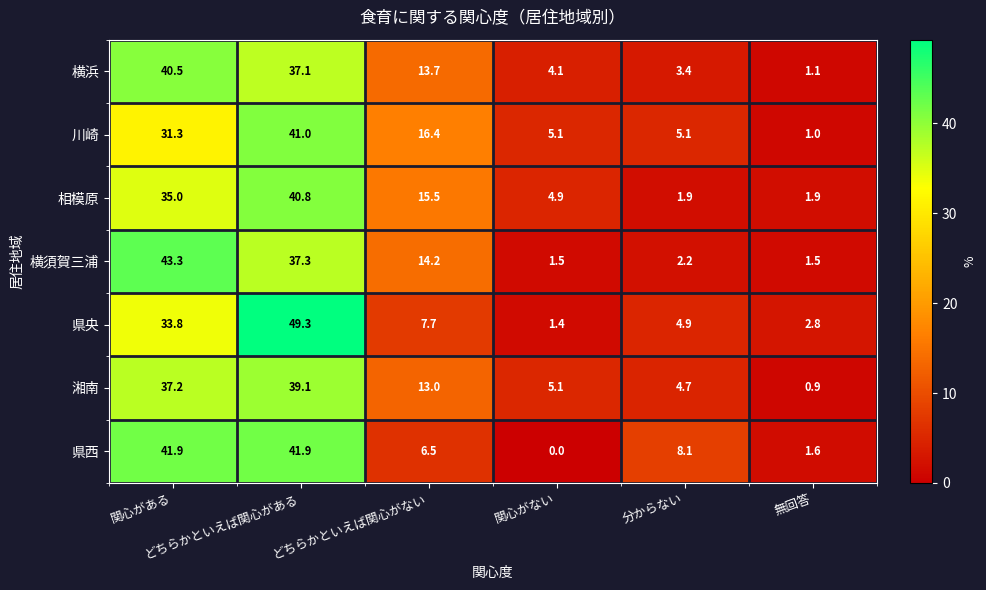

Which label corresponds to the smallest value in the chart?

関心がない